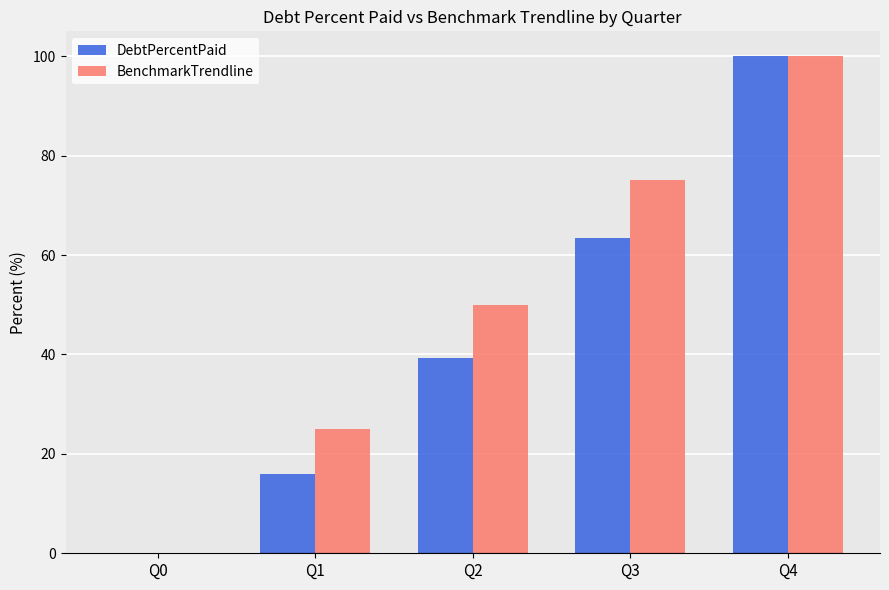

Is it true that BenchmarkTrendline equals 47.6 at Q3?

False